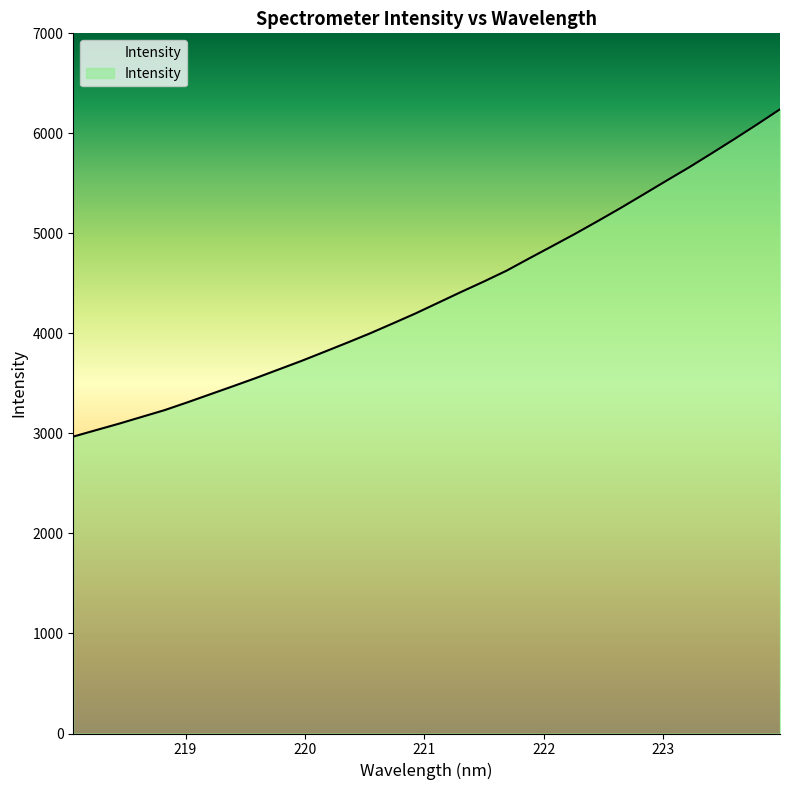

What is the difference between the maximum and minimum values?

3272.3